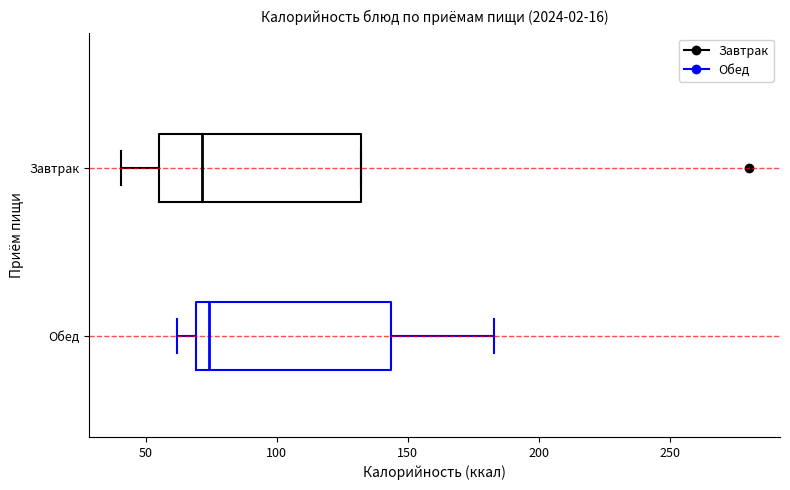

Reading bottom to top, transcribe this box plot: for each box, give where its median line is, the range the box spans, and where its two whiskers end, as read against the x-axis. The values are not printed on the chart, so give them approximately, as read against the axis.

Обед: median 75, box 70 to 145, whiskers 60 to 185
Завтрак: median 70, box 55 to 130, whiskers 40 to 130